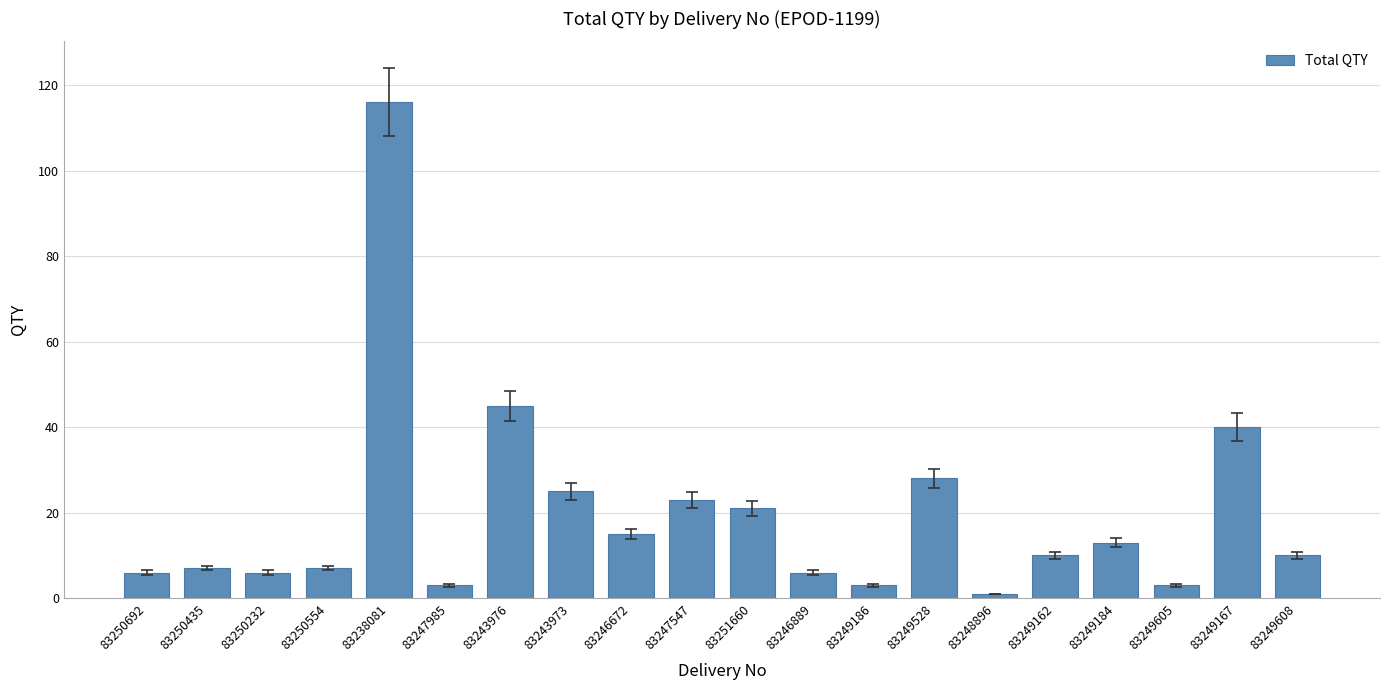

Reading left to right, list all the values displayed in this chart.

6	7	6	7	116	3	45	25	15	23	21	6	3	28	1	10	13	3	40	10